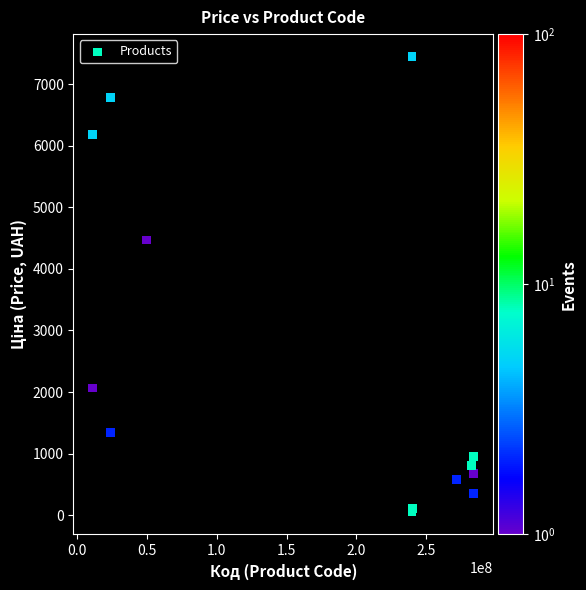

What Y value in the scatter plot is closest to 3750?

4470.6